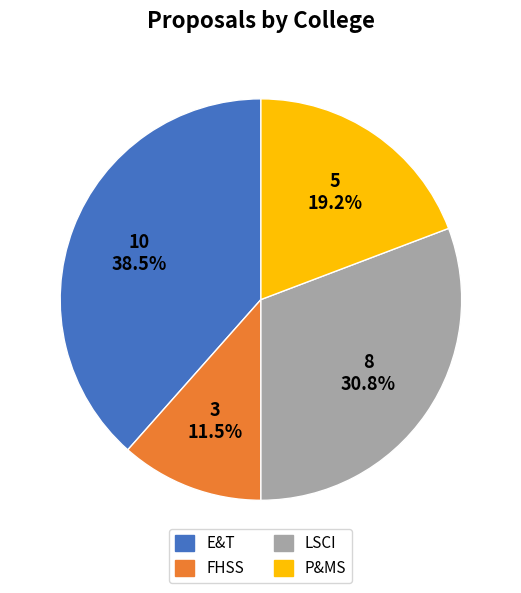

Between FHSS and LSCI, which is larger?

LSCI